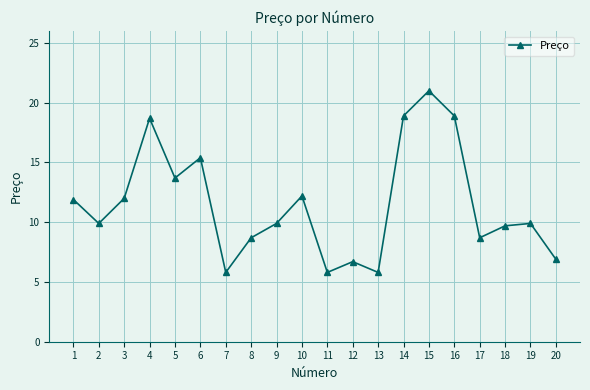

What is the maximum value shown in the chart?

21.0